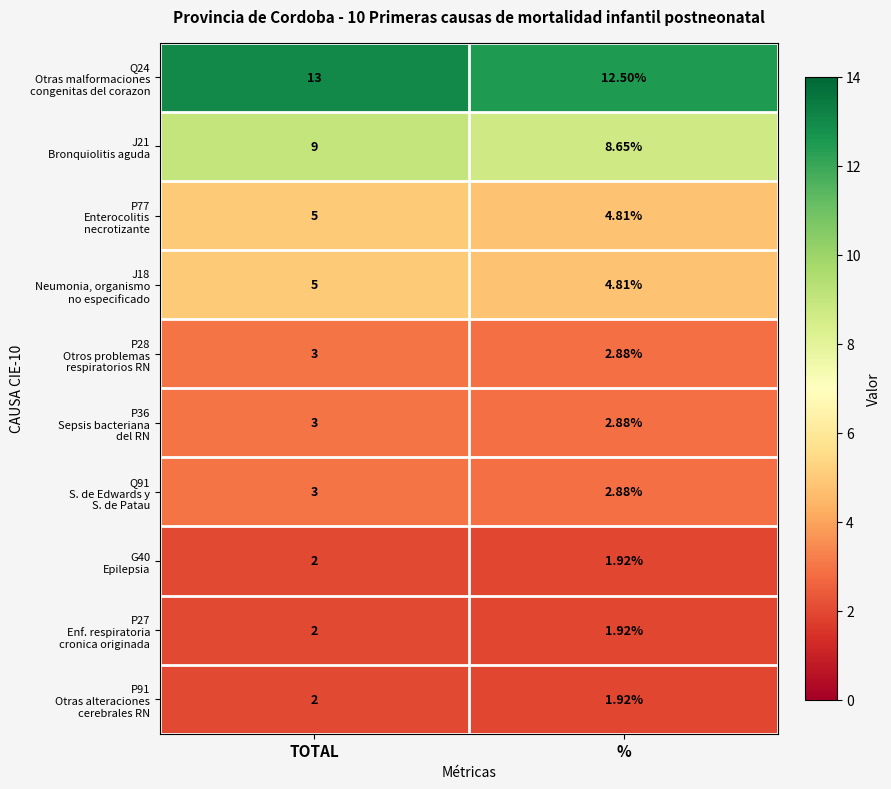

At which category is the sum across all series the highest?

TOTAL